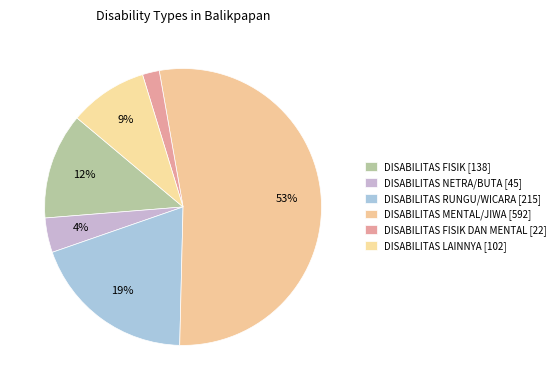

What is the smallest slice in the pie chart?

DISABILITAS FISIK DAN MENTAL